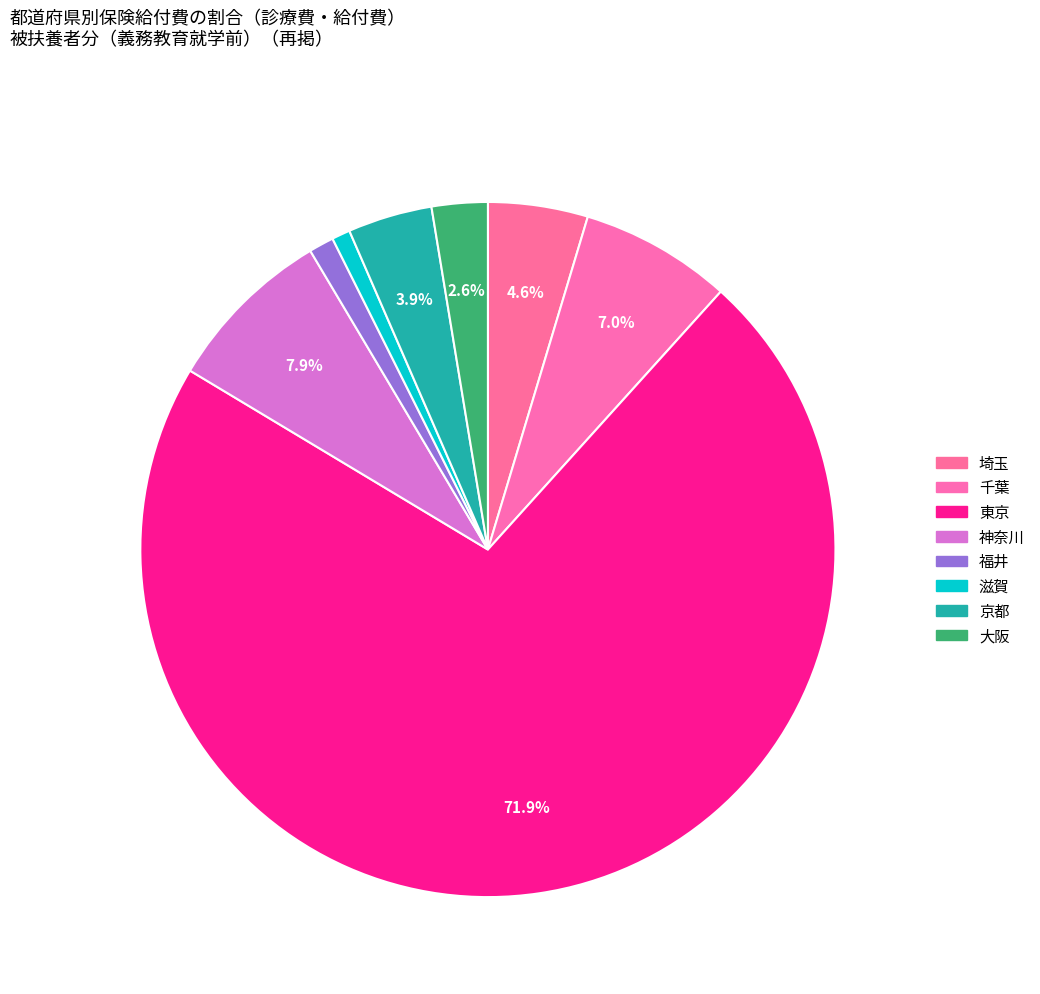

To the nearest percent, what is the combined percentage of 福井 and 滋賀?

2%